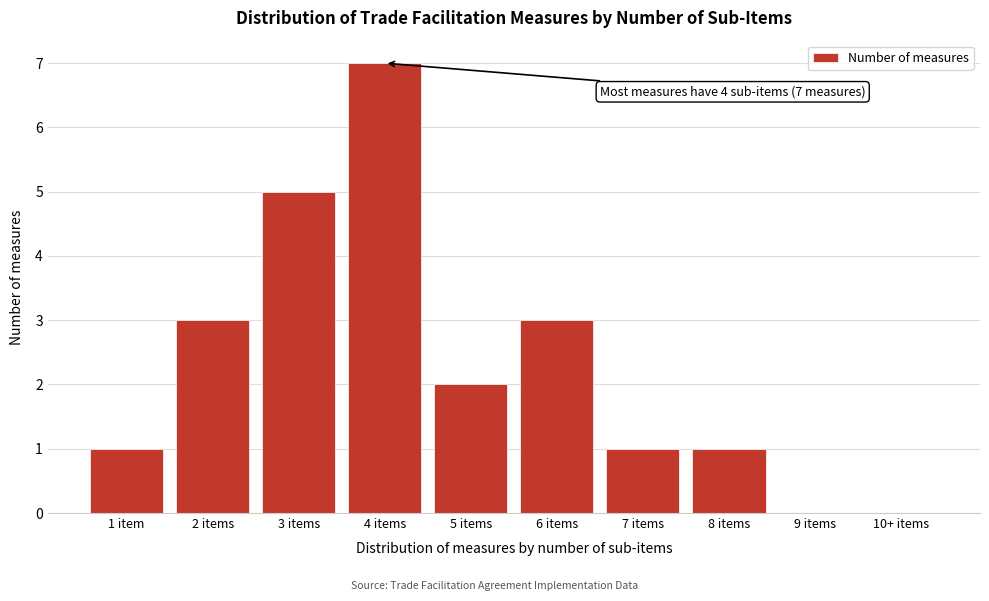

Reading left to right, transcribe all the data shown in this chart.

1 item=1	2 items=3	3 items=5	4 items=7	5 items=2	6 items=3	7 items=1	8 items=1	9 items=0	10+ items=0